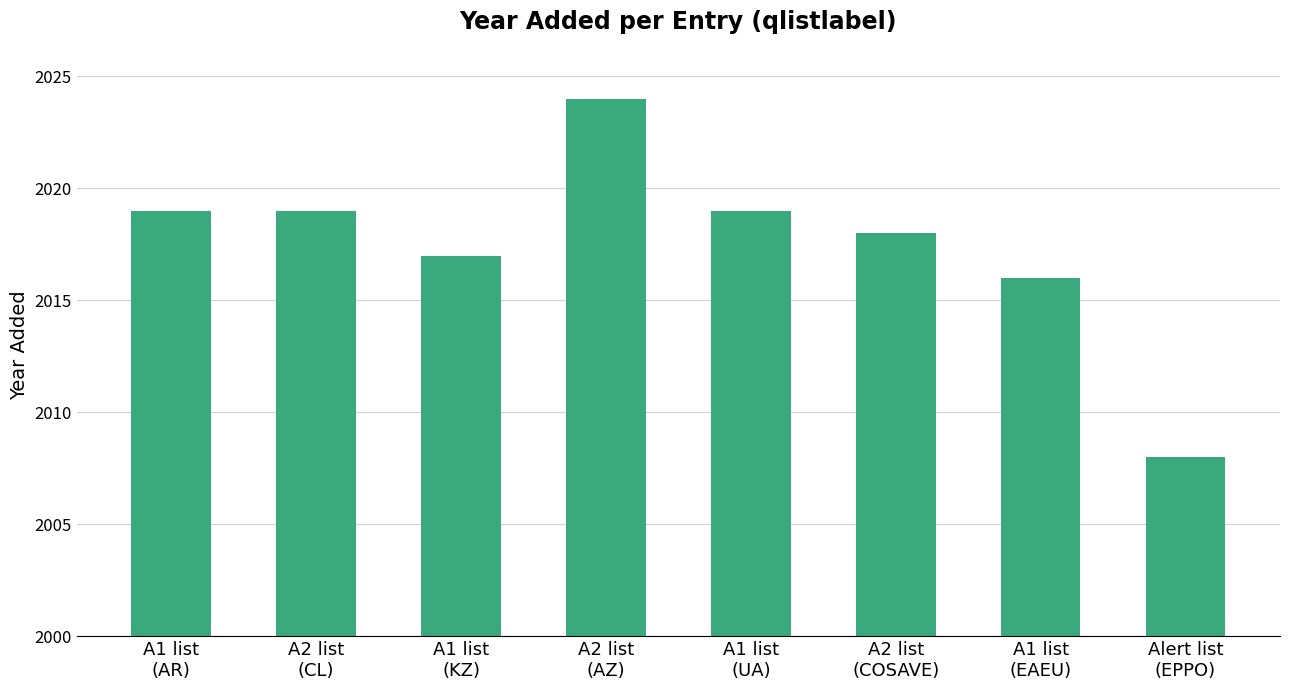

Which category has the highest value across all series?

A2 list
(AZ)